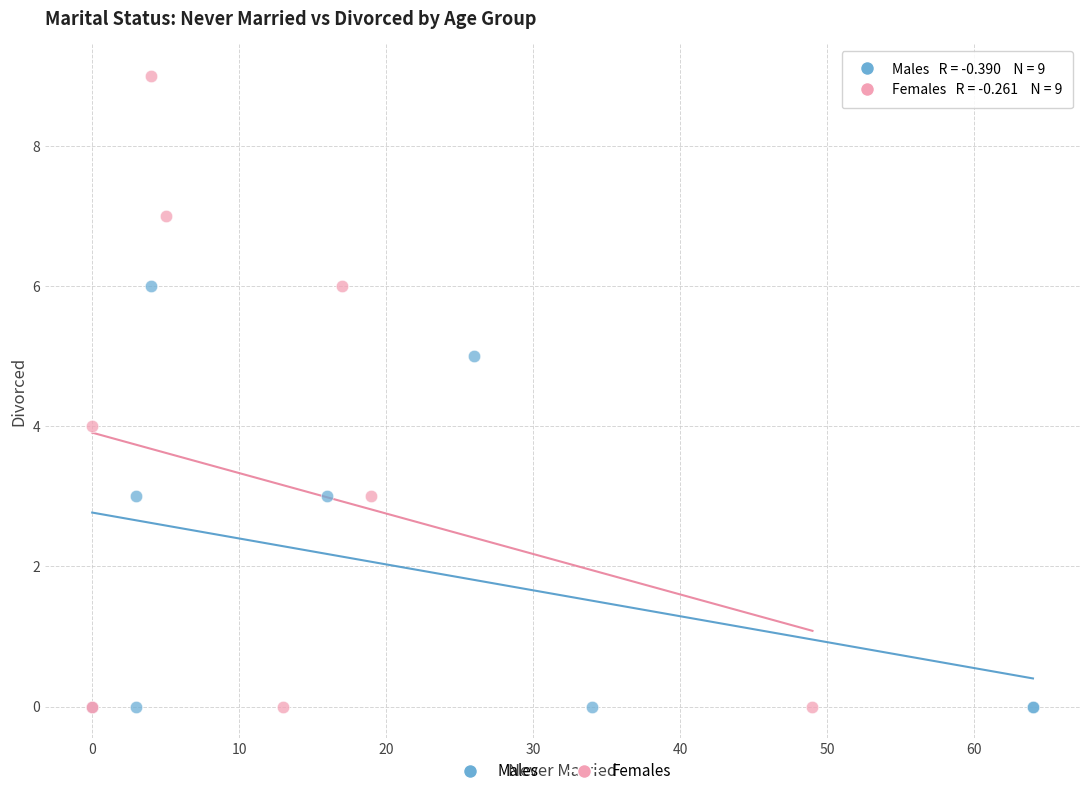

What are all the series names shown in the legend?

Males, Females